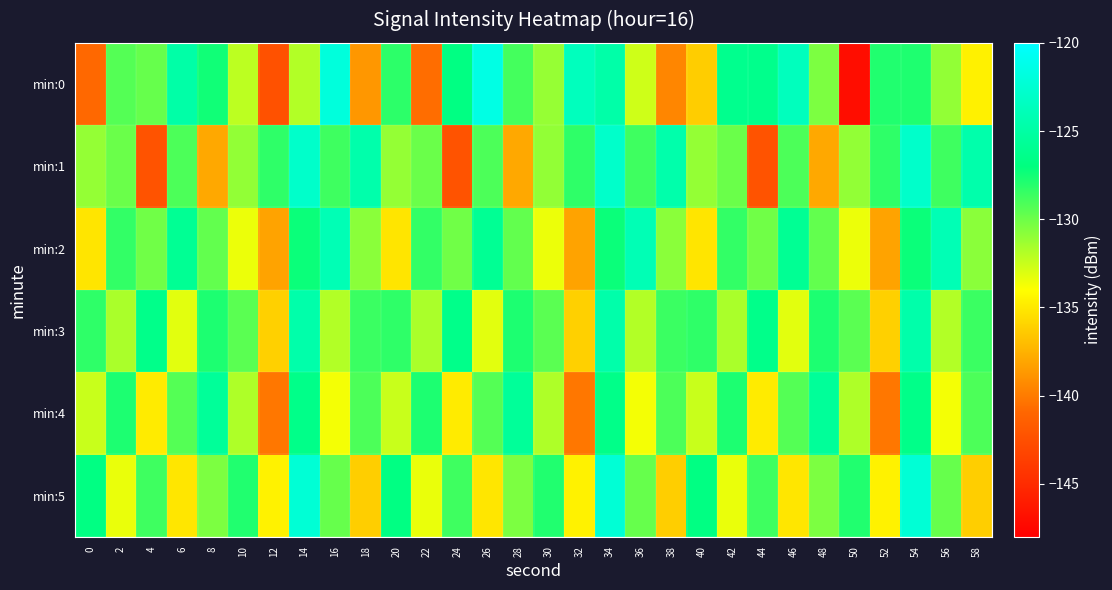

Which category has the highest value across all series?

26